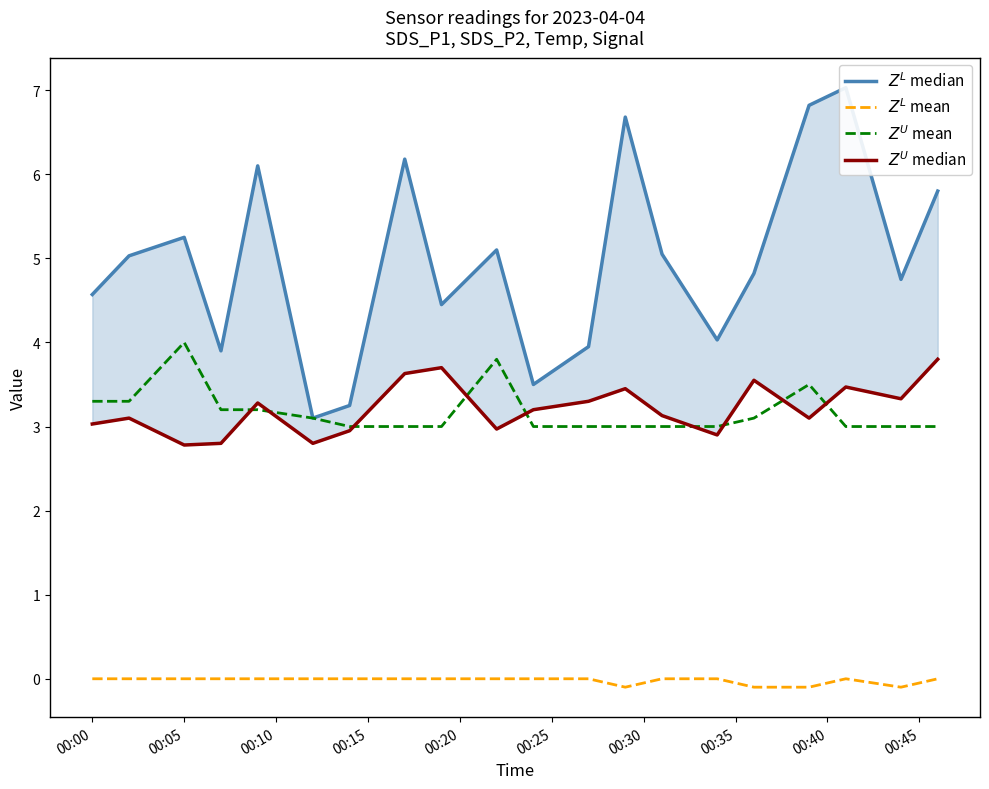

Which series has the largest total across all categories?

$Z^L$ median